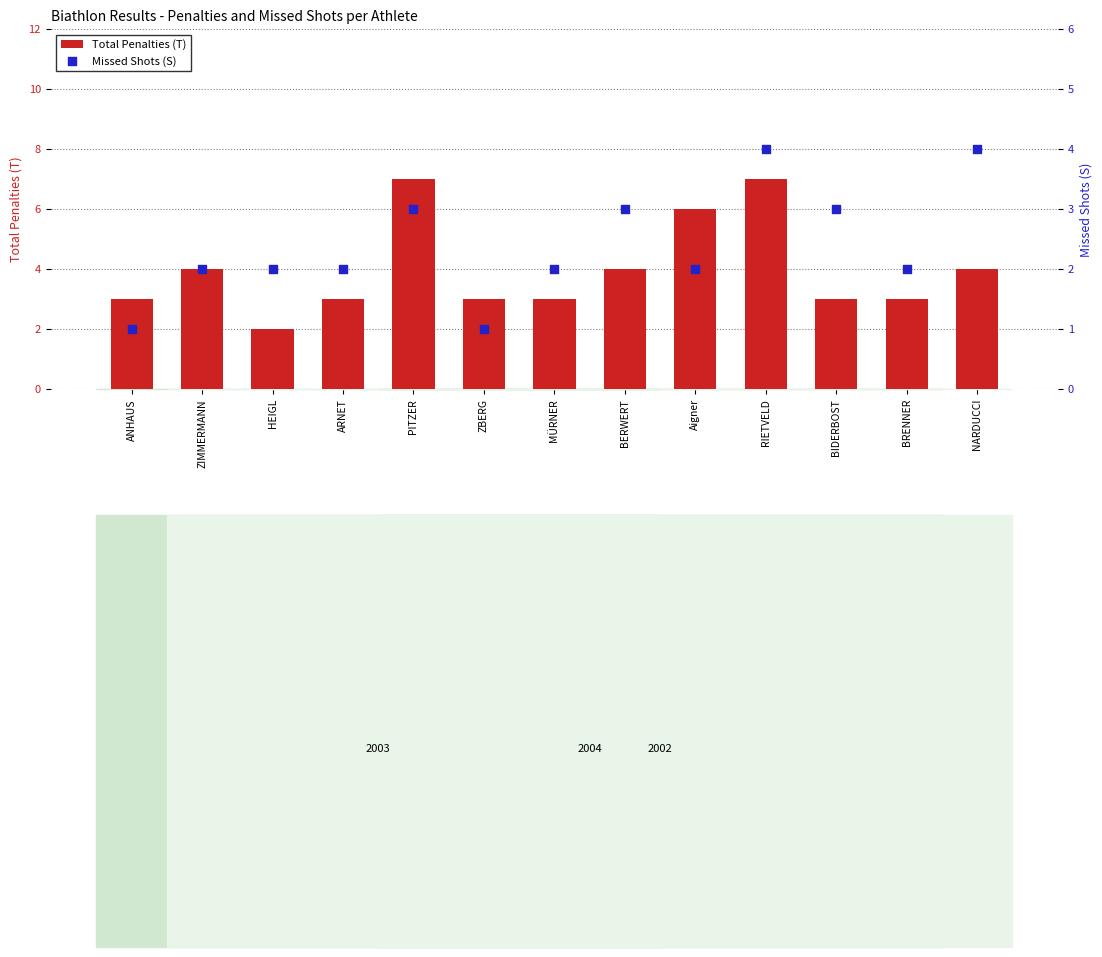

At which category is the sum across all series the highest?

RIETVELD